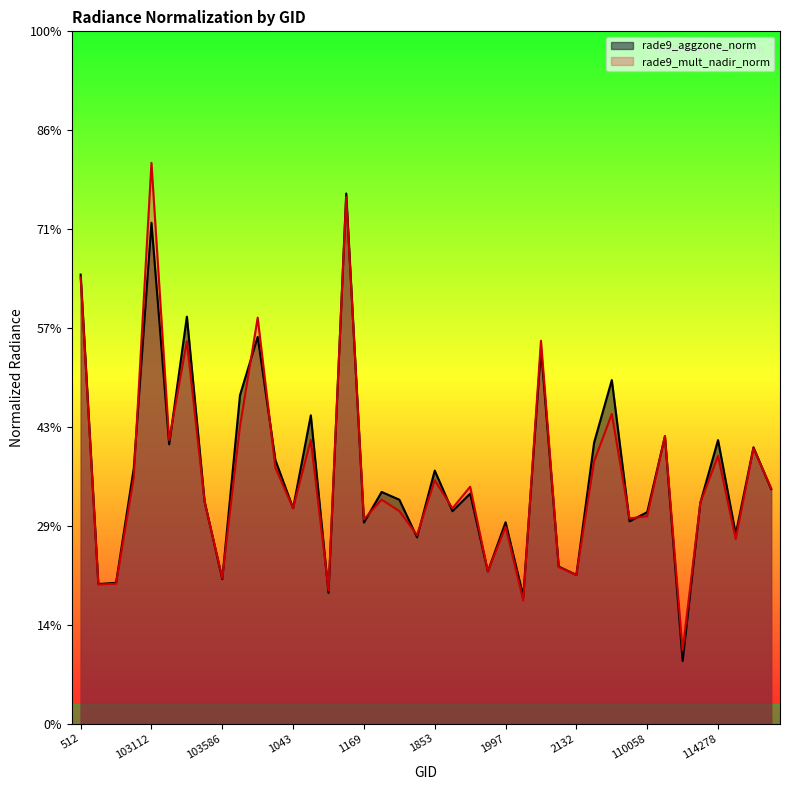

At which category is the sum across all series the highest?

103112